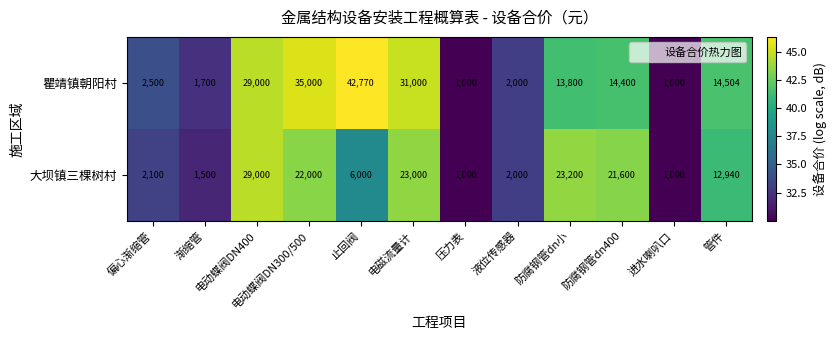

Rank the series by their average value, from highest to lowest.

瞿靖镇朝阳村, 大坝镇三棵树村